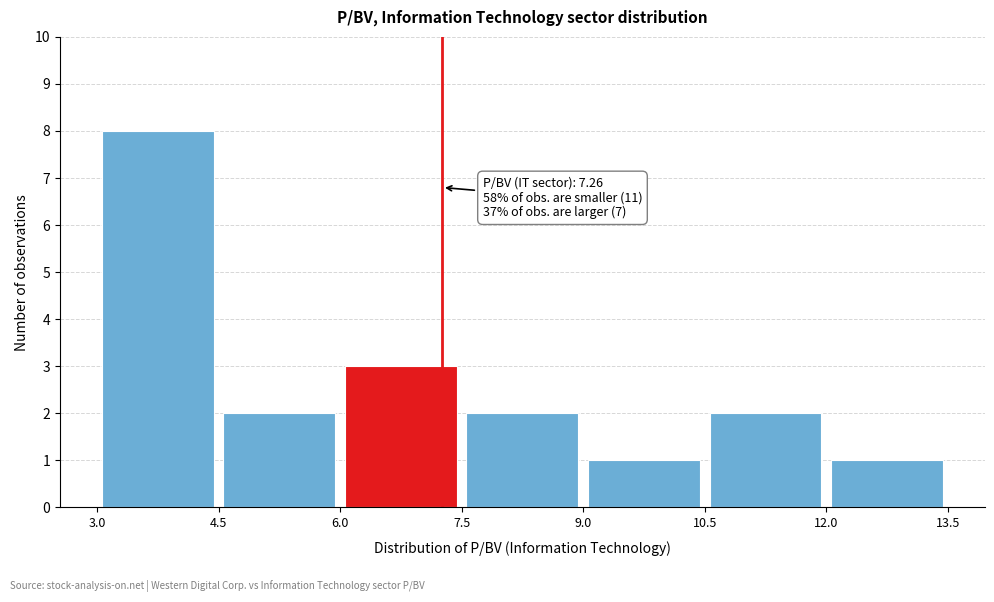

Over which range of the x-axis is the bar tallest?

3.0 to 4.5